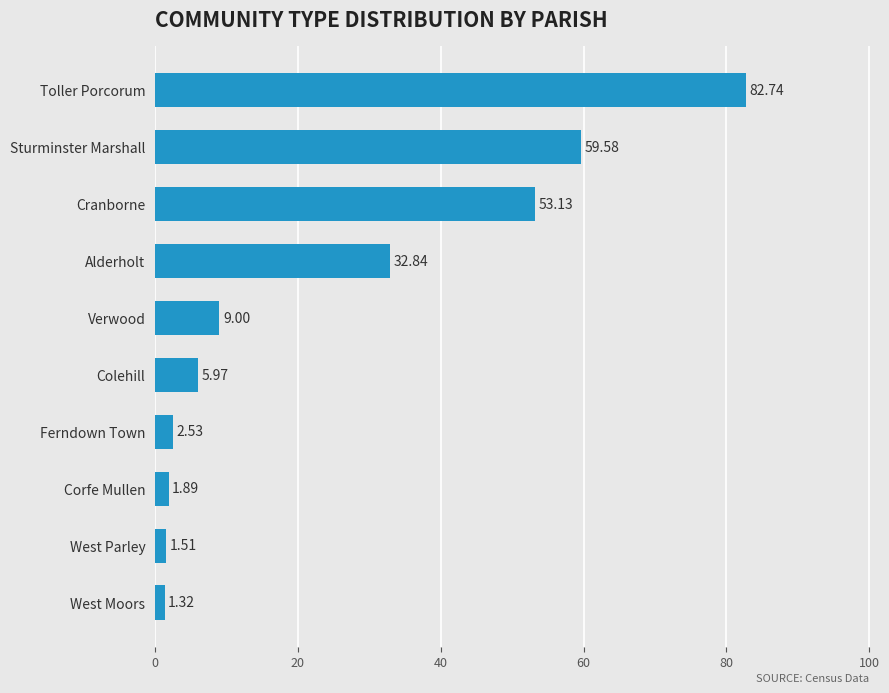

Rank the categories by value from highest to lowest.

Toller Porcorum, Sturminster Marshall, Cranborne, Alderholt, Verwood, Colehill, Ferndown Town, Corfe Mullen, West Parley, West Moors